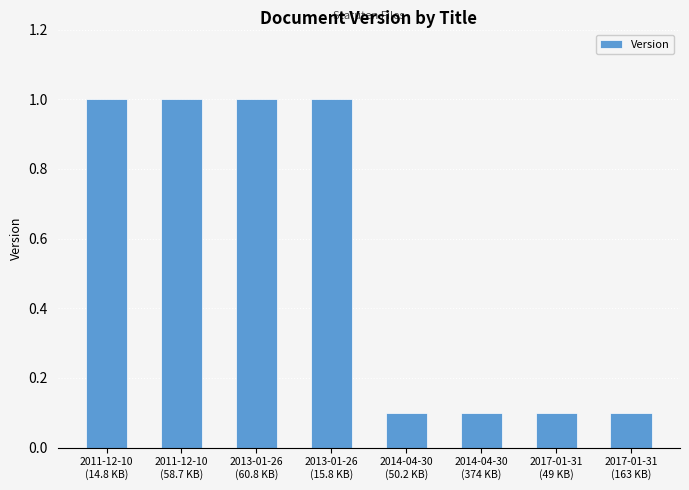

Which has a higher value, 2014-04-30
(374 KB) or 2011-12-10
(14.8 KB)?

2011-12-10
(14.8 KB)